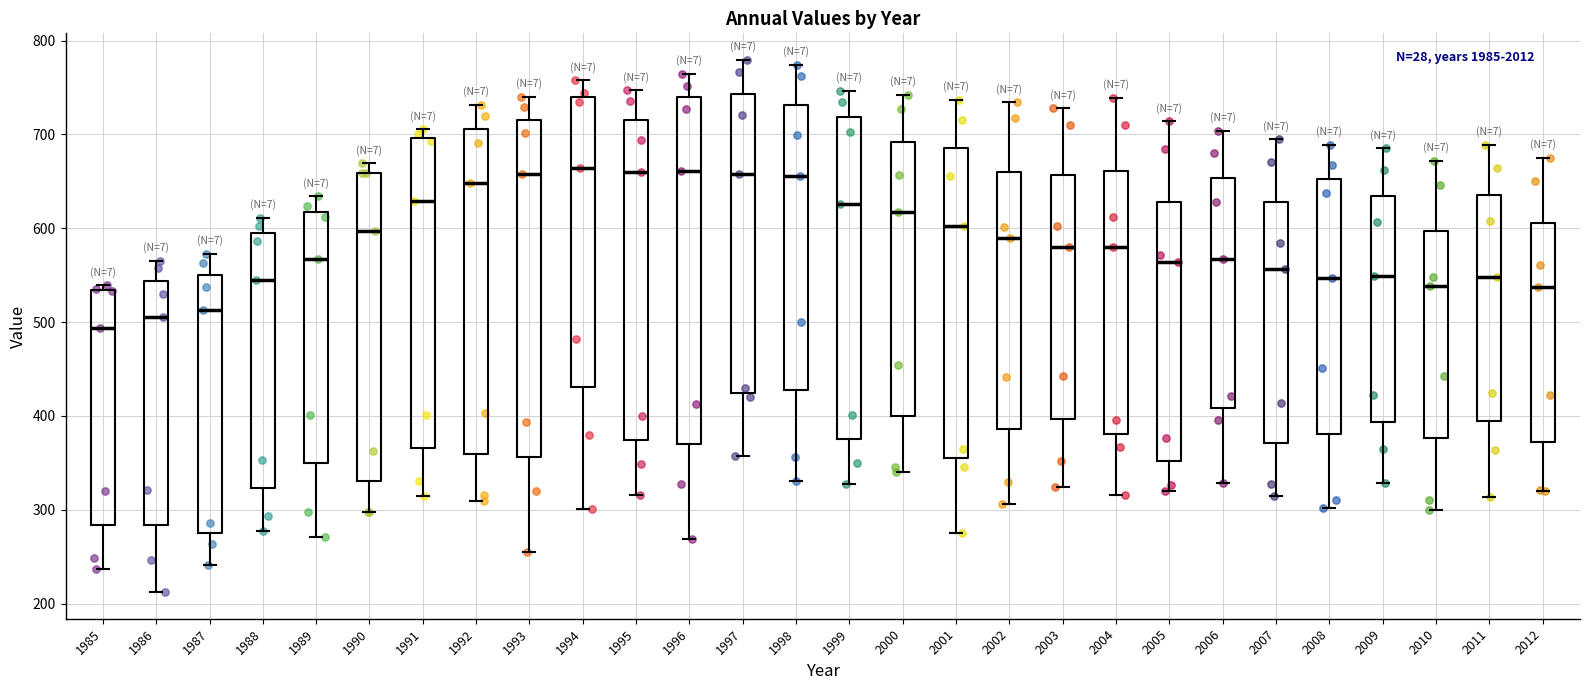

Reading left to right, transcribe this box plot: for each box, give where its median line is, the range the box spans, and where its two whiskers end, as read against the y-axis. The values are not printed on the chart, so give them approximately, as read against the axis.

1985: median 490, box 280 to 530, whiskers 240 to 540
1986: median 510, box 280 to 540, whiskers 210 to 570
1987: median 510, box 280 to 550, whiskers 240 to 570
1988: median 550, box 320 to 590, whiskers 280 to 610
1989: median 570, box 350 to 620, whiskers 270 to 630
1990: median 600, box 330 to 660, whiskers 300 to 670
1991: median 630, box 370 to 700, whiskers 310 to 710
1992: median 650, box 360 to 710, whiskers 310 to 730
1993: median 660, box 360 to 720, whiskers 260 to 740
1994: median 660, box 430 to 740, whiskers 300 to 760
1995: median 660, box 370 to 710, whiskers 320 to 750
1996: median 660, box 370 to 740, whiskers 270 to 760
1997: median 660, box 420 to 740, whiskers 360 to 780
1998: median 660, box 430 to 730, whiskers 330 to 770
1999: median 630, box 380 to 720, whiskers 330 to 750
2000: median 620, box 400 to 690, whiskers 340 to 740
2001: median 600, box 350 to 690, whiskers 280 to 740
2002: median 590, box 390 to 660, whiskers 310 to 730
2003: median 580, box 400 to 660, whiskers 320 to 730
2004: median 580, box 380 to 660, whiskers 320 to 740
2005: median 560, box 350 to 630, whiskers 320 to 710
2006: median 570, box 410 to 650, whiskers 330 to 700
2007: median 560, box 370 to 630, whiskers 310 to 690
2008: median 550, box 380 to 650, whiskers 300 to 690
2009: median 550, box 390 to 630, whiskers 330 to 690
2010: median 540, box 380 to 600, whiskers 300 to 670
2011: median 550, box 390 to 640, whiskers 310 to 690
2012: median 540, box 370 to 610, whiskers 320 to 670